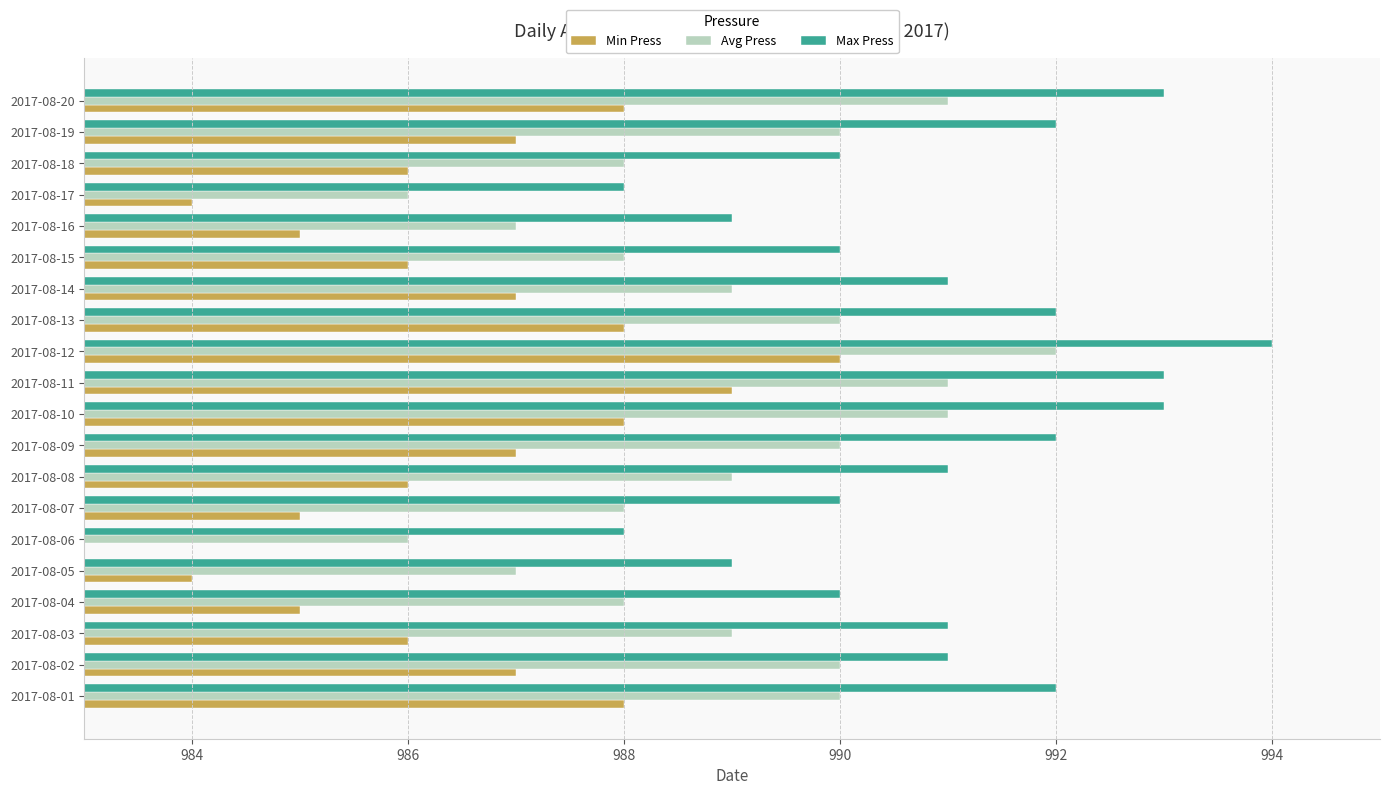

Count the Max Press values in the range 990 to 992.

12